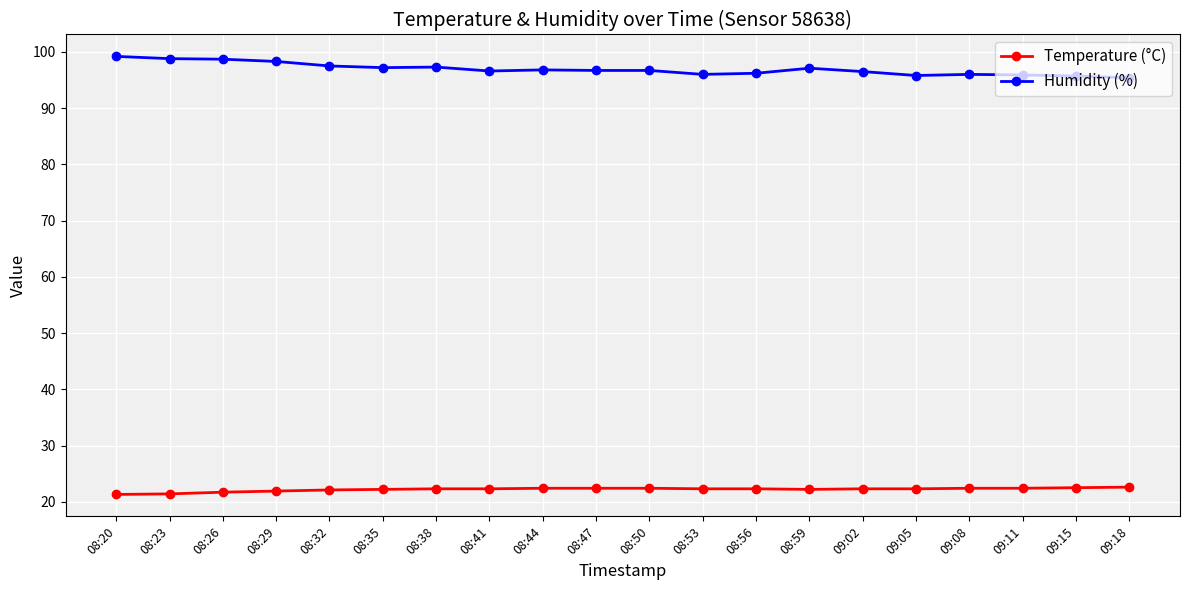

Rank the series by their maximum value, from highest to lowest.

Humidity (%), Temperature (°C)